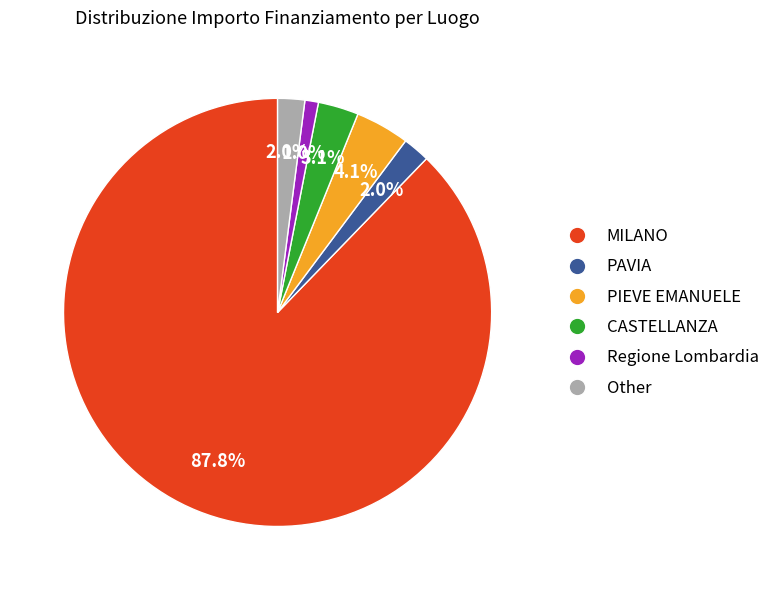

Which slice is the largest?

MILANO